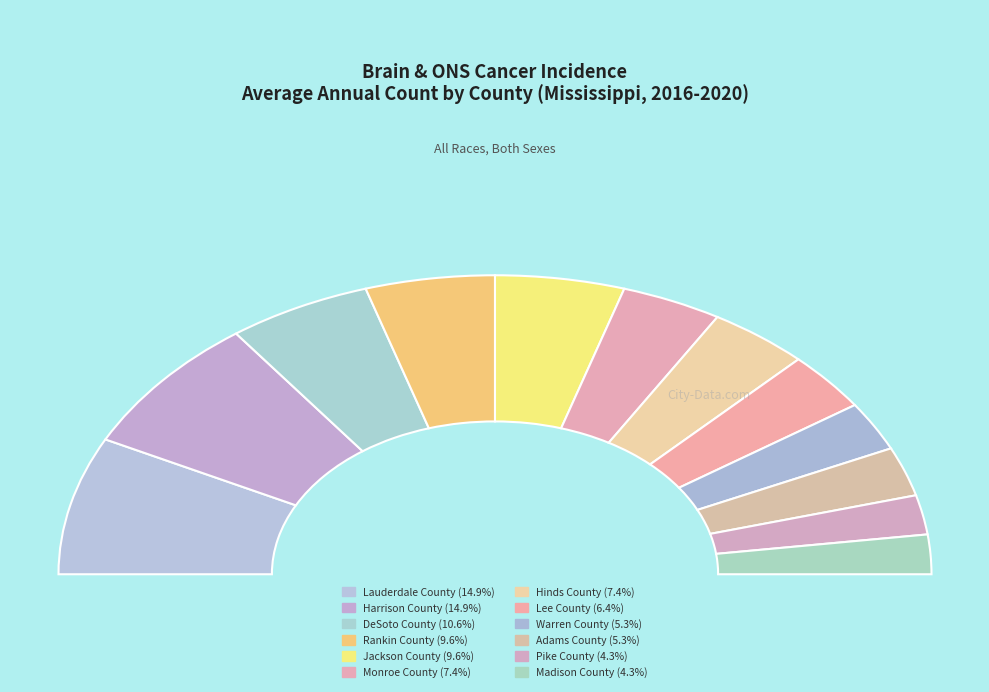

What is the change in value from Pike County to Monroe County?

+3